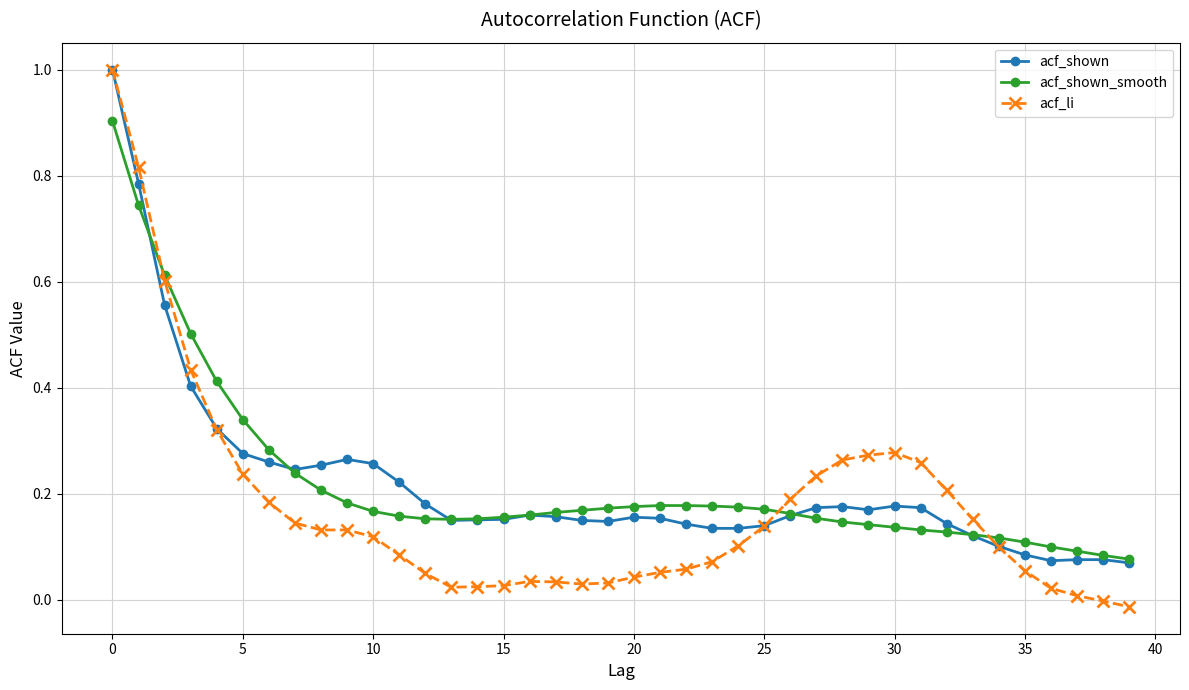

True or false: acf_shown has more than 1 points higher than both neighbors.

True